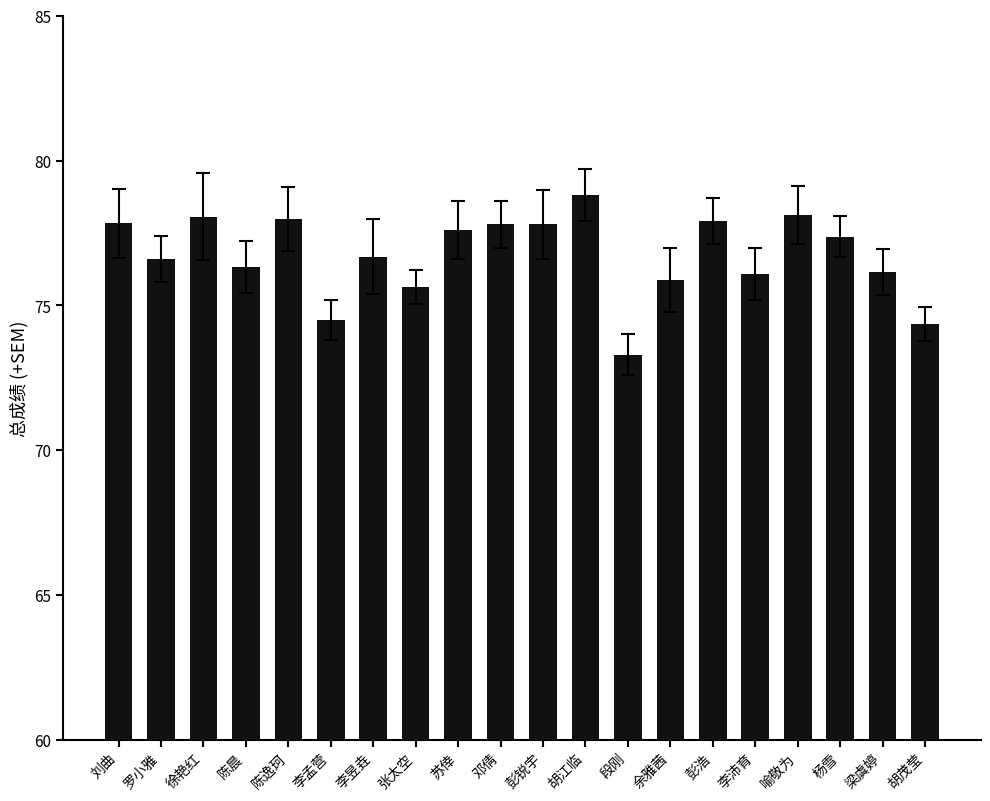

What is the sum of all values?

1534.8